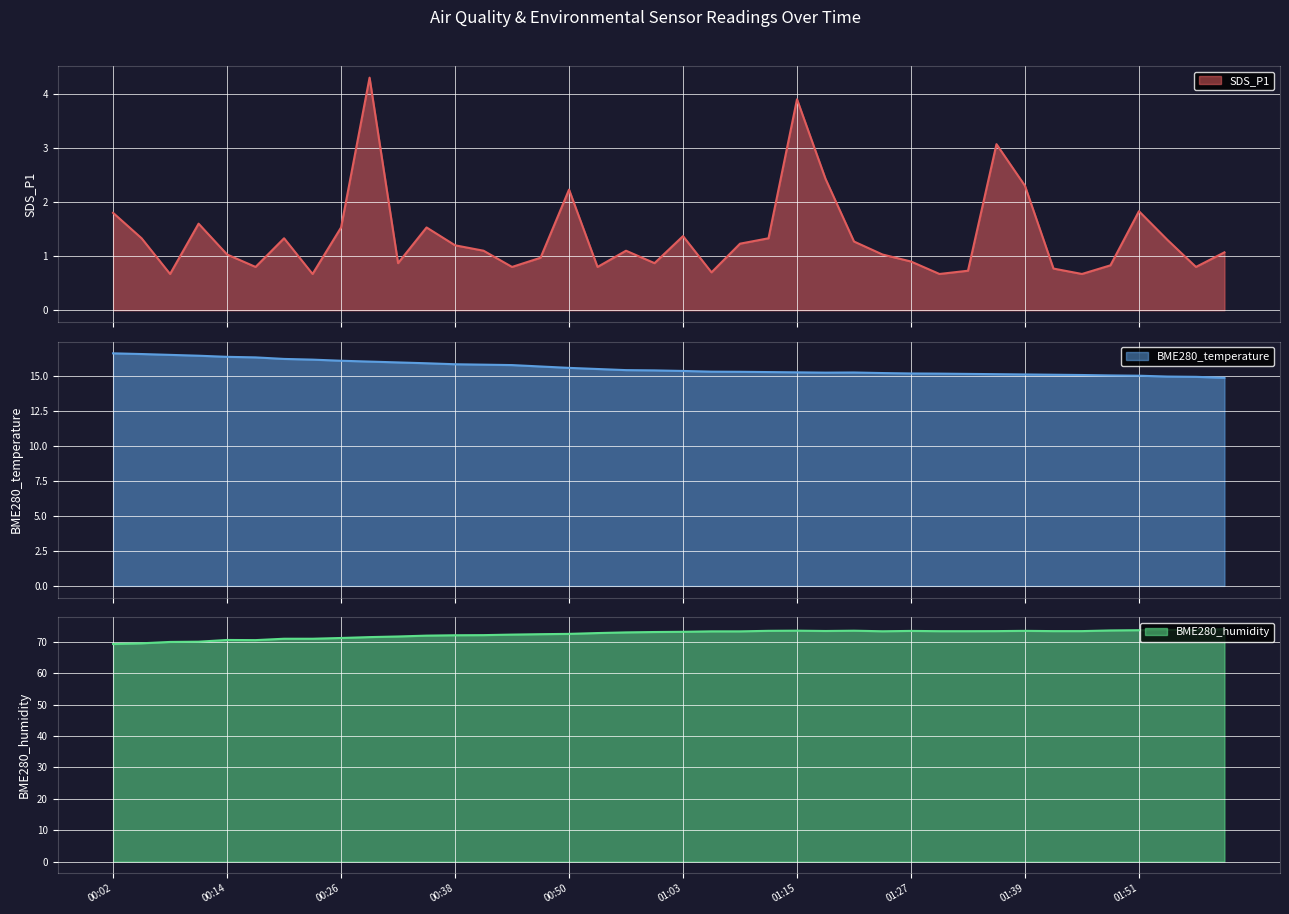

What is the difference between the highest and lowest values at 01:27?

72.5